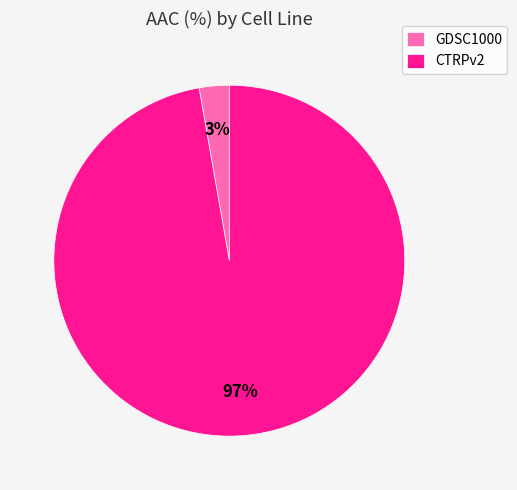

To the nearest percent, what is the combined percentage of GDSC1000 and CTRPv2?

100%